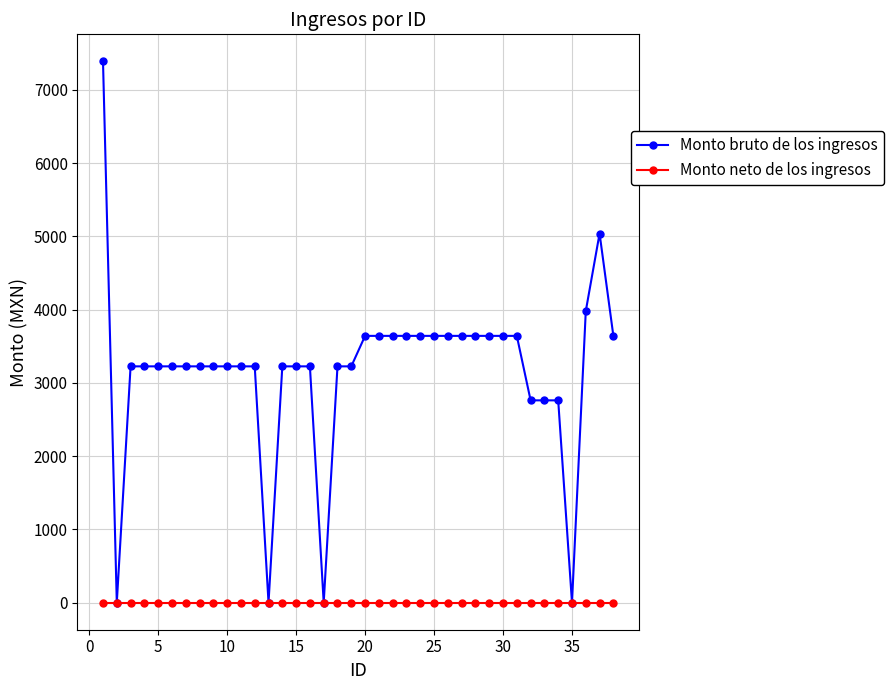

Rank the series by their average value, from highest to lowest.

Monto bruto de los ingresos, Monto neto de los ingresos